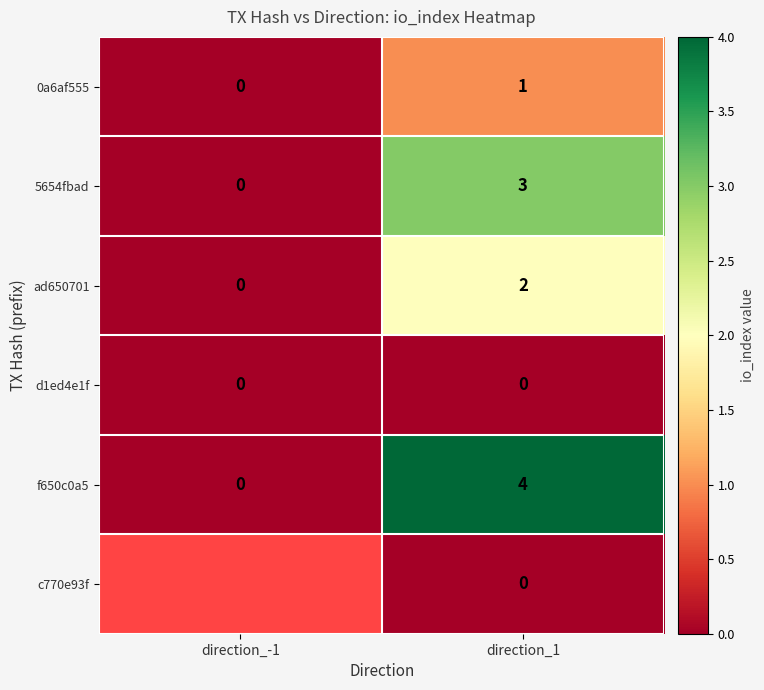

List the labels in order of 0a6af555 value, largest first.

direction_1, direction_-1